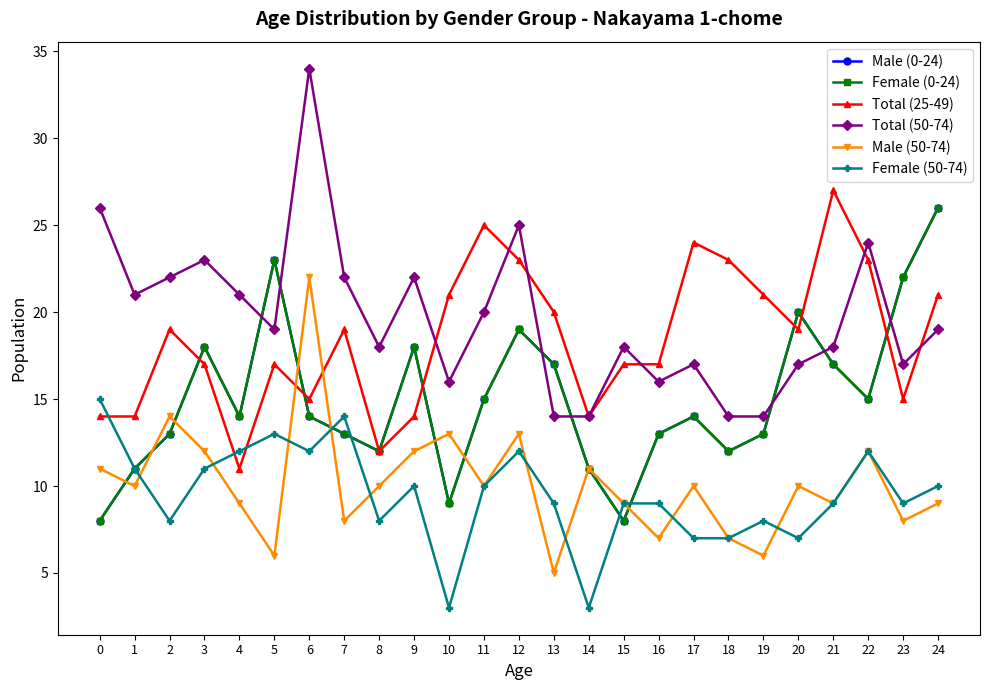

How many interior local valleys does the Total (25-49) series have?

6